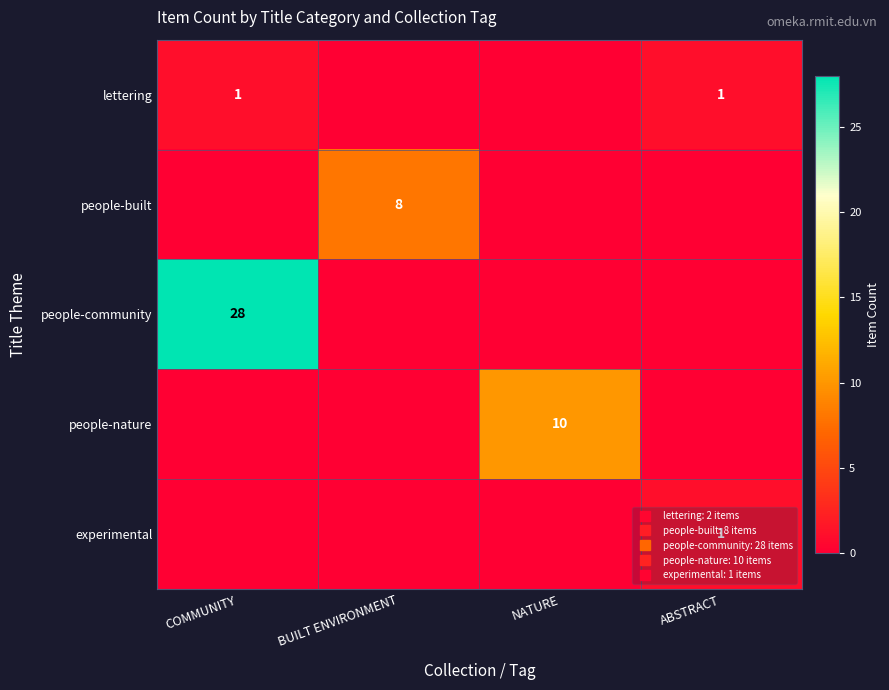

Which series has the widest spread of values?

people-community